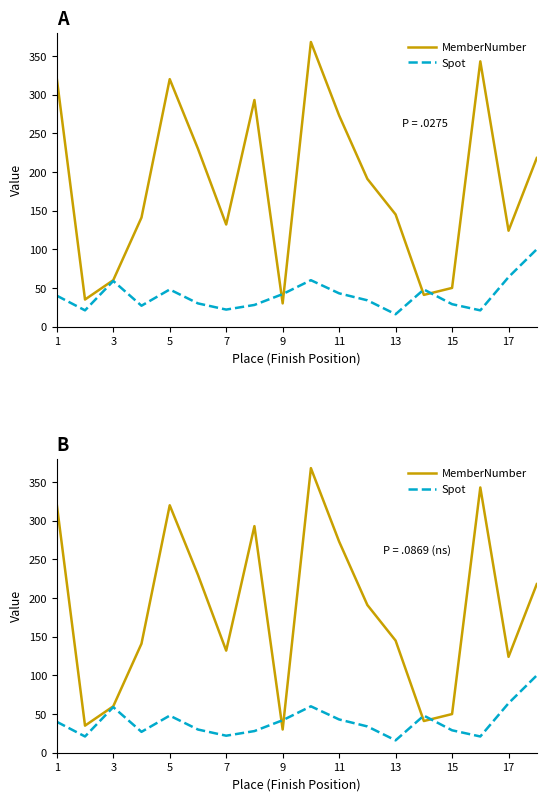

How many lines are shown in the chart?

2